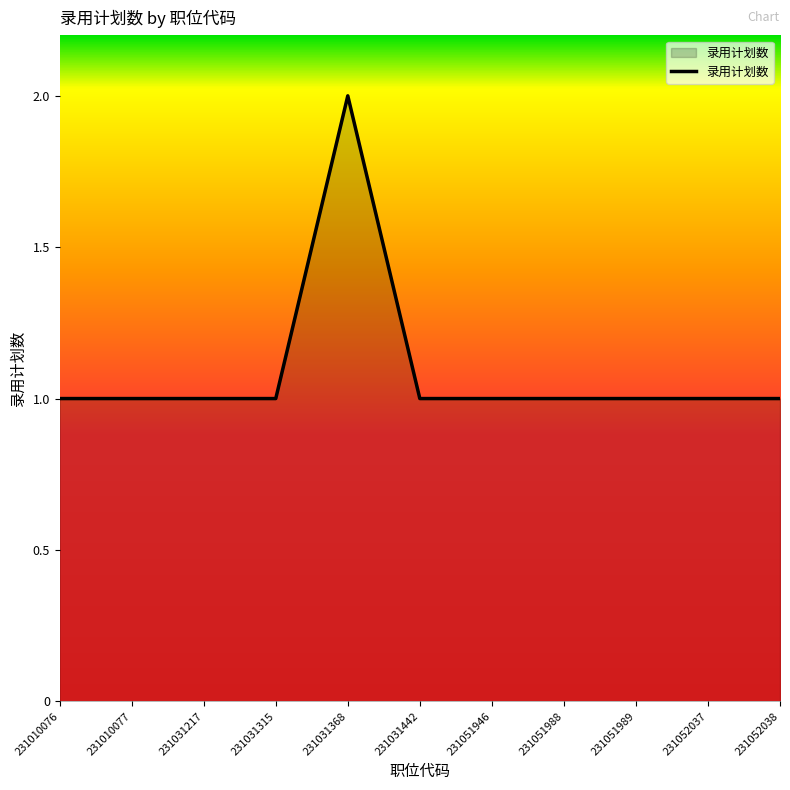

Approximately how many times larger is the value at 231010077 compared to 231052037?

1.0